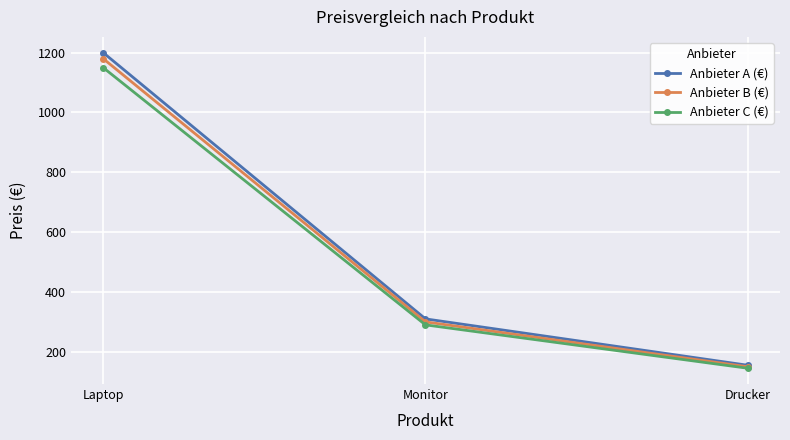

Which series has the largest total across all categories?

Anbieter A (€)